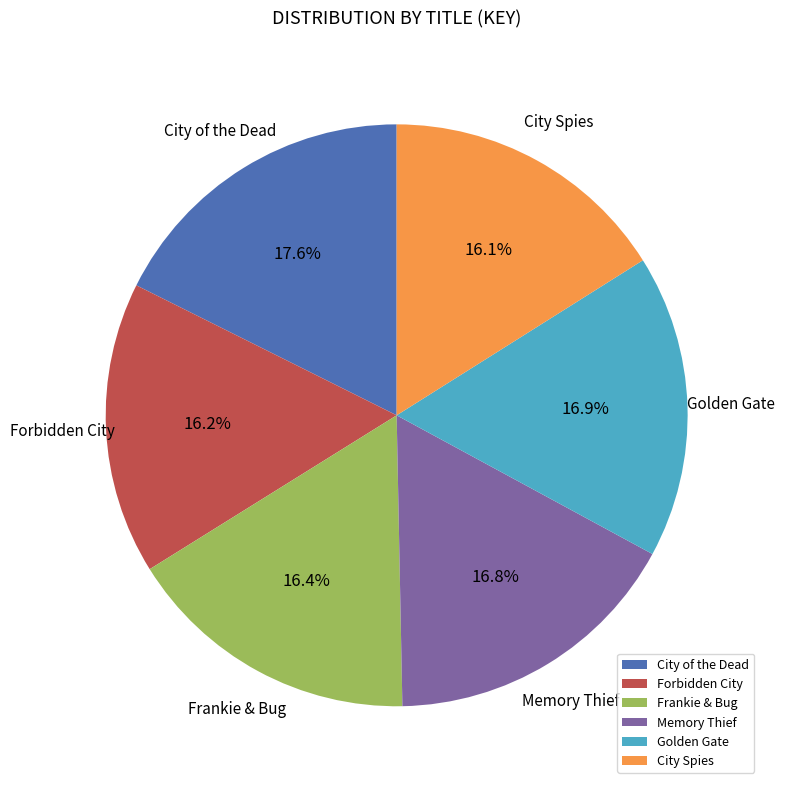

Between City of the Dead and Frankie & Bug, which is larger?

City of the Dead